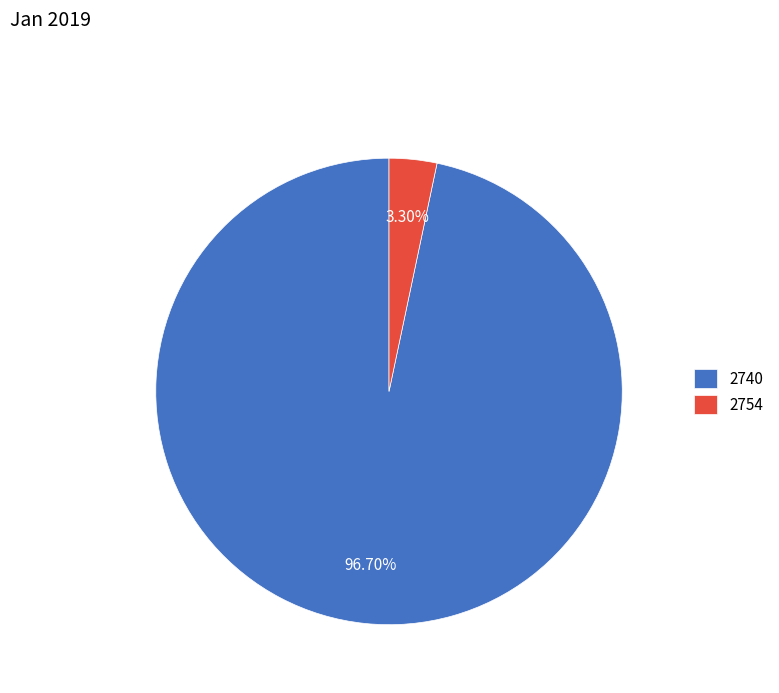

What is the largest slice in the pie chart?

2740